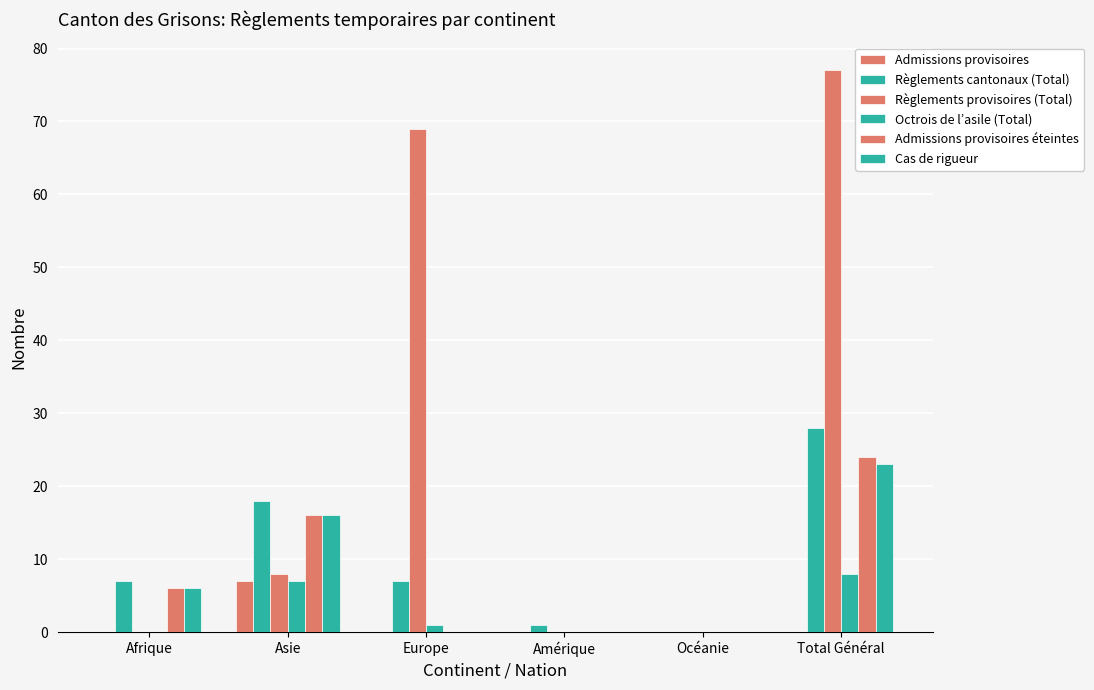

Does the chart contain stacked bars?

No